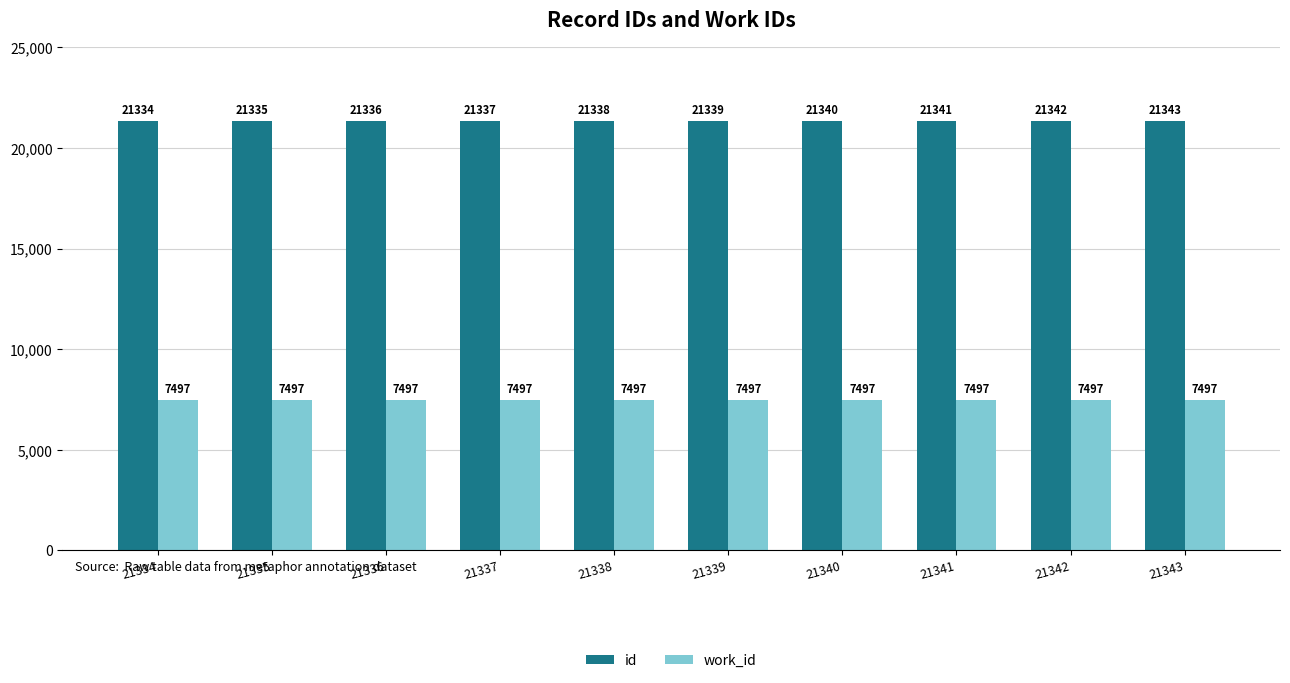

At which category does the chart reach its peak across all series?

21343